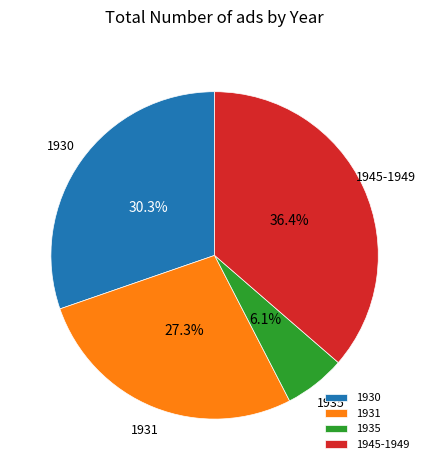

To the nearest percent, what percentage of the pie is 1935?

6%